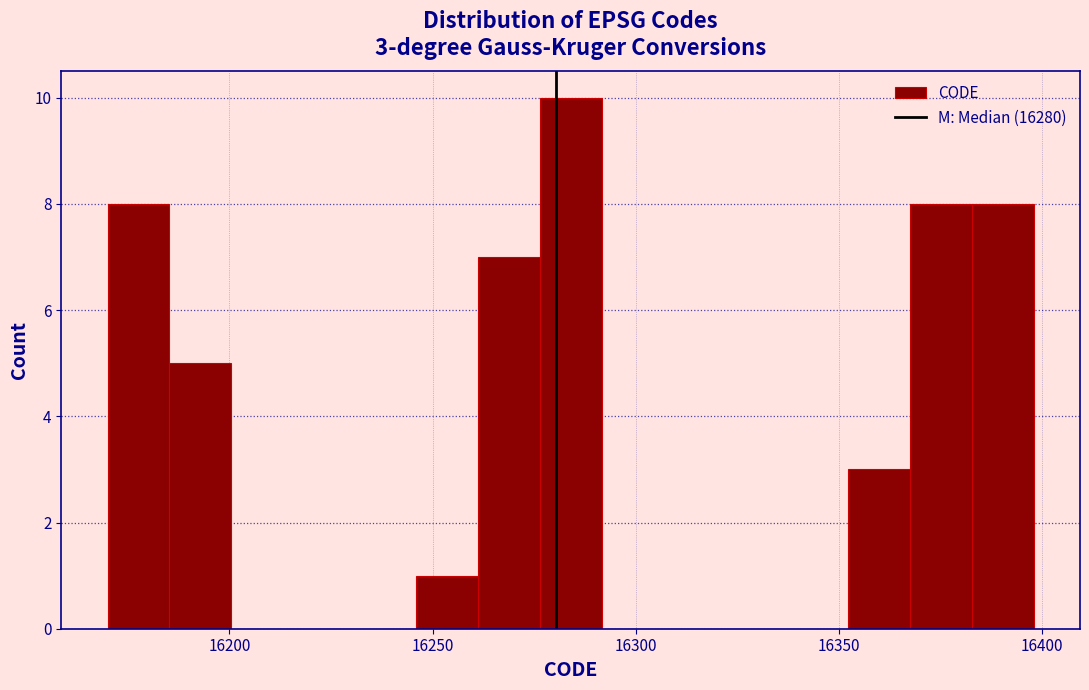

Around what value on the x-axis is the tallest bar? Give the approximate position of its centre, as read against the axis.

16285